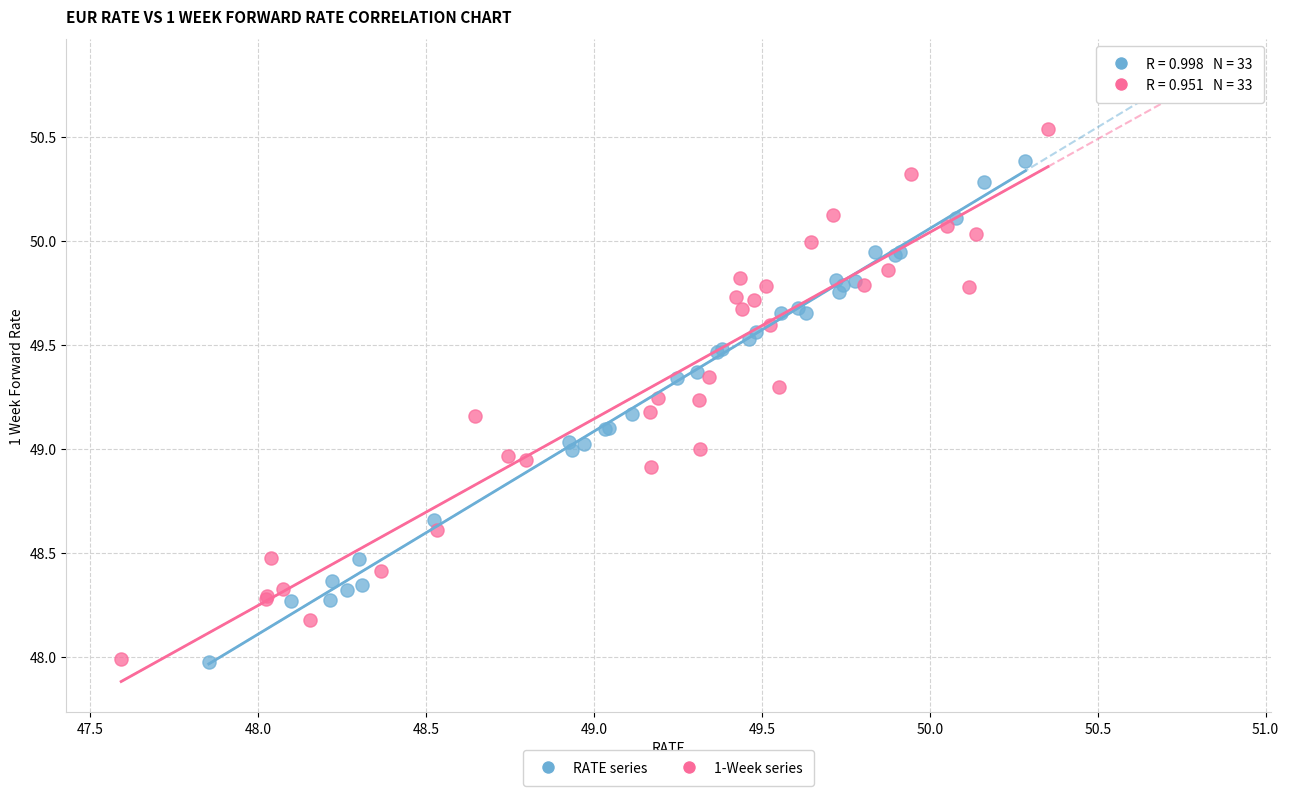

Which series contains the highest Y value?

1-Week series